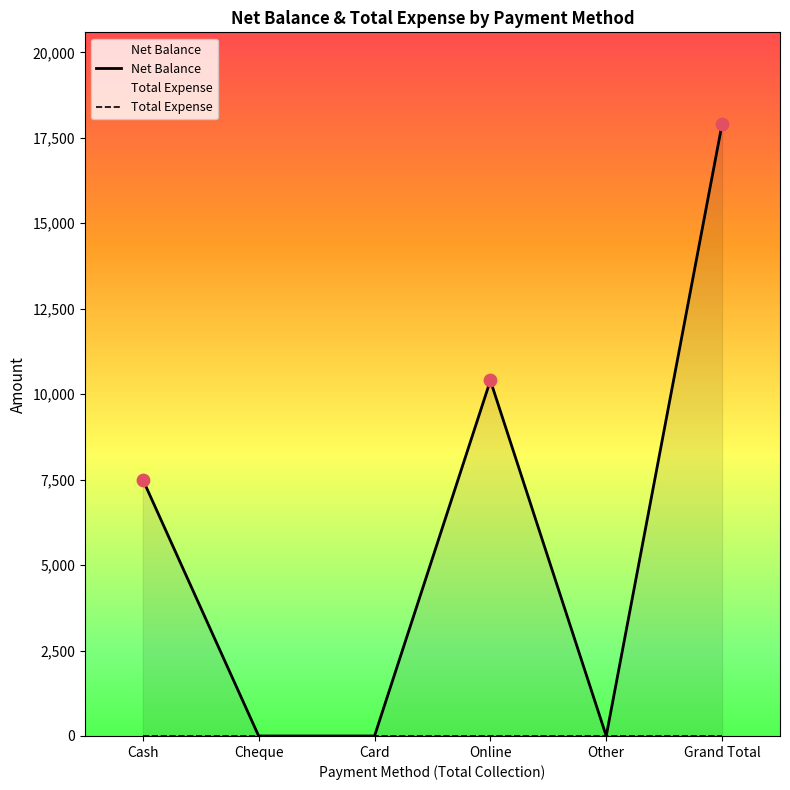

Is the value of Net Balance at Cash greater than the value of Total Expense at Other?

Yes